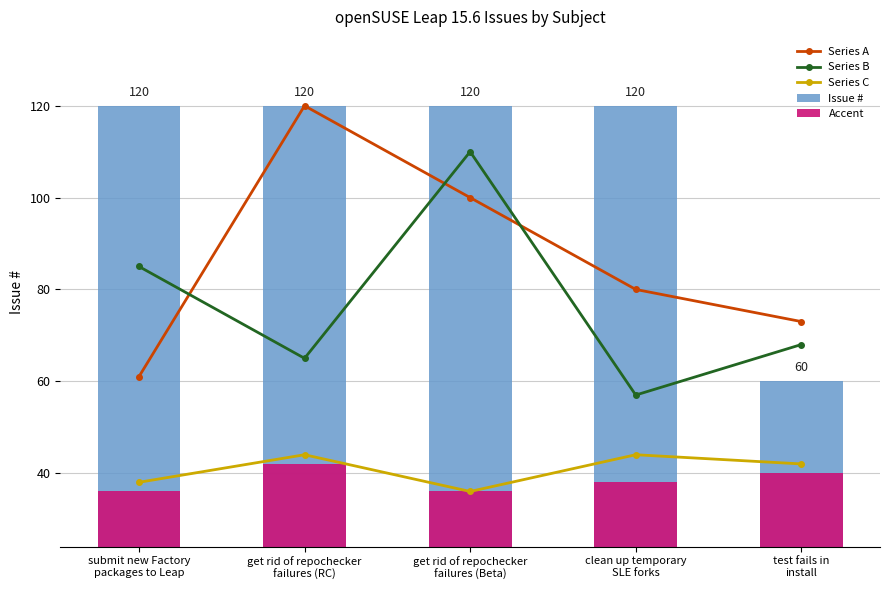

Reading right to left, what are all the values shown in this chart?

Series A: test fails in
install=73.0	clean up temporary
SLE forks=80.0	get rid of repochecker
failures (Beta)=100.0	get rid of repochecker
failures (RC)=120.0	submit new Factory
packages to Leap=61.0
Series B: test fails in
install=68.0	clean up temporary
SLE forks=57.0	get rid of repochecker
failures (Beta)=110.0	get rid of repochecker
failures (RC)=65.0	submit new Factory
packages to Leap=85.0
Series C: test fails in
install=42.0	clean up temporary
SLE forks=44.0	get rid of repochecker
failures (Beta)=36.0	get rid of repochecker
failures (RC)=44.0	submit new Factory
packages to Leap=38.0
Issue #: test fails in
install=60.0	clean up temporary
SLE forks=119.9	get rid of repochecker
failures (Beta)=119.9	get rid of repochecker
failures (RC)=120.0	submit new Factory
packages to Leap=119.9
Accent: test fails in
install=40.0	clean up temporary
SLE forks=38.0	get rid of repochecker
failures (Beta)=36.0	get rid of repochecker
failures (RC)=42.0	submit new Factory
packages to Leap=36.0